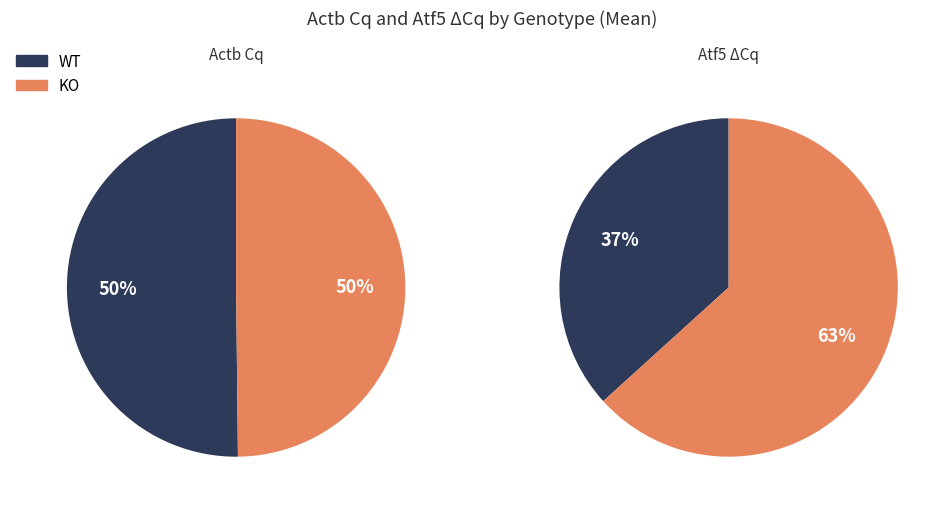

Does any single category account for the majority?

No